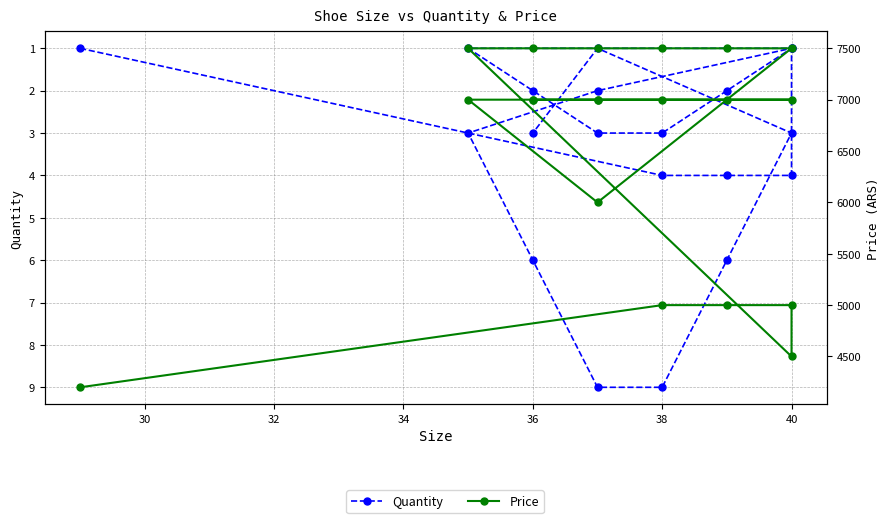

Where is the first local minimum for Quantity?

40